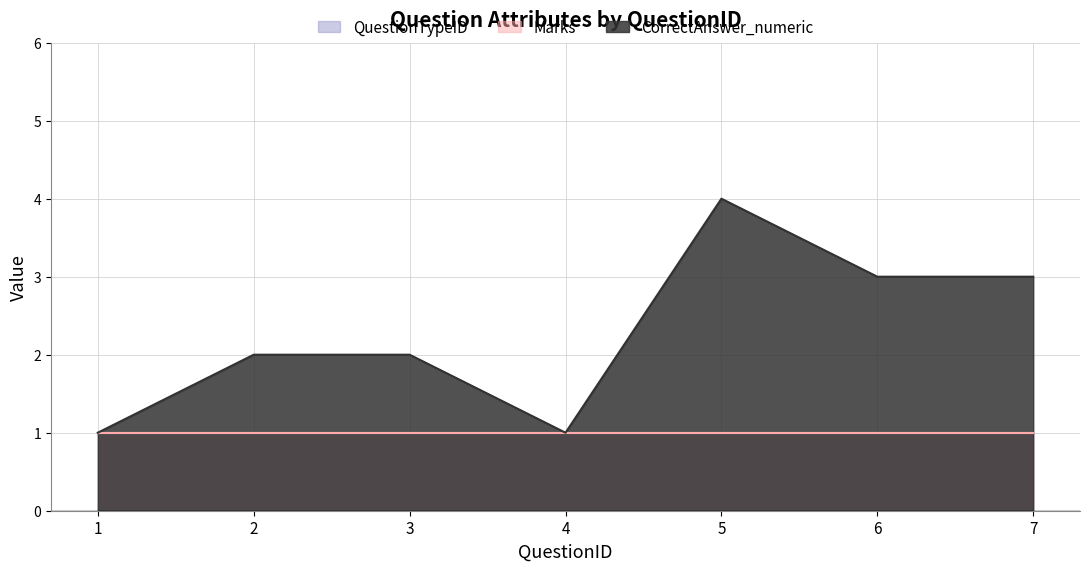

What is the total value across all series at 4?

3